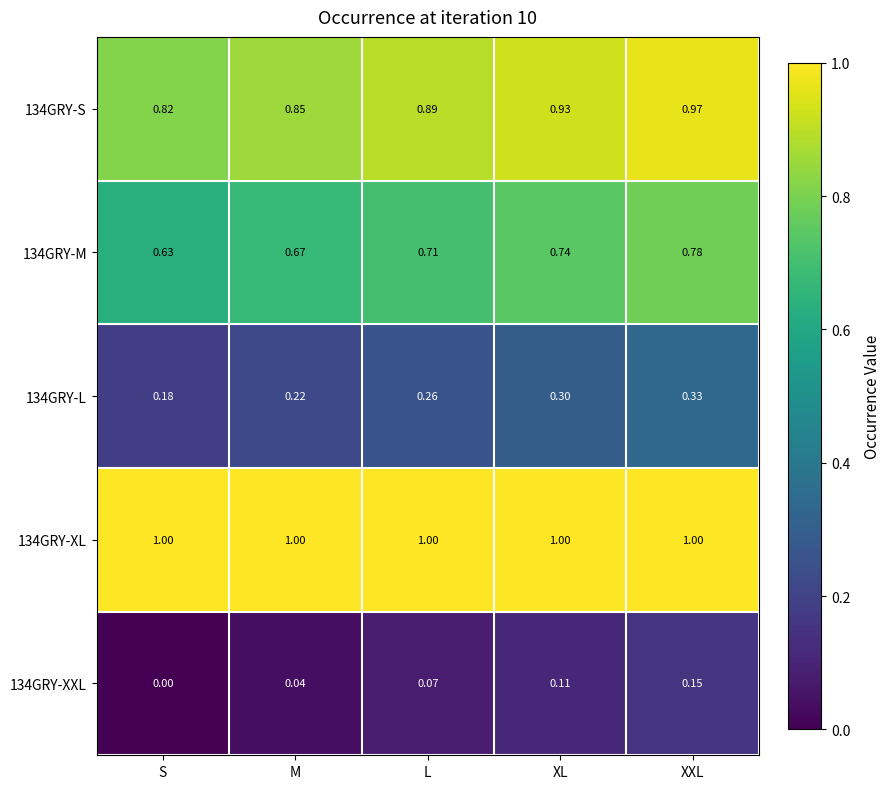

Where is 134GRY-XXL nearest to the value 0?

S